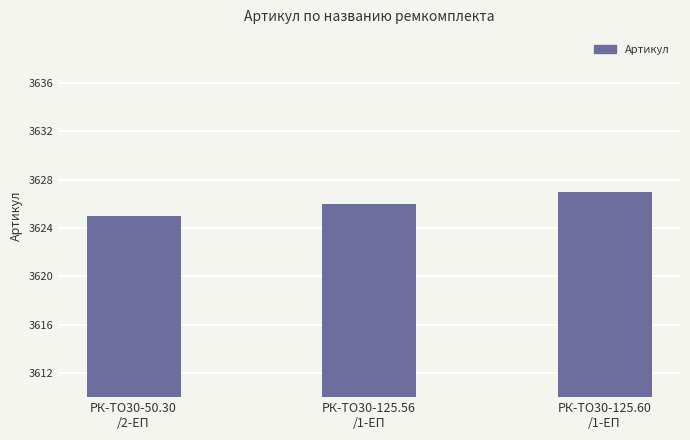

Reading left to right, transcribe all the data shown in this chart.

3625	3626	3627